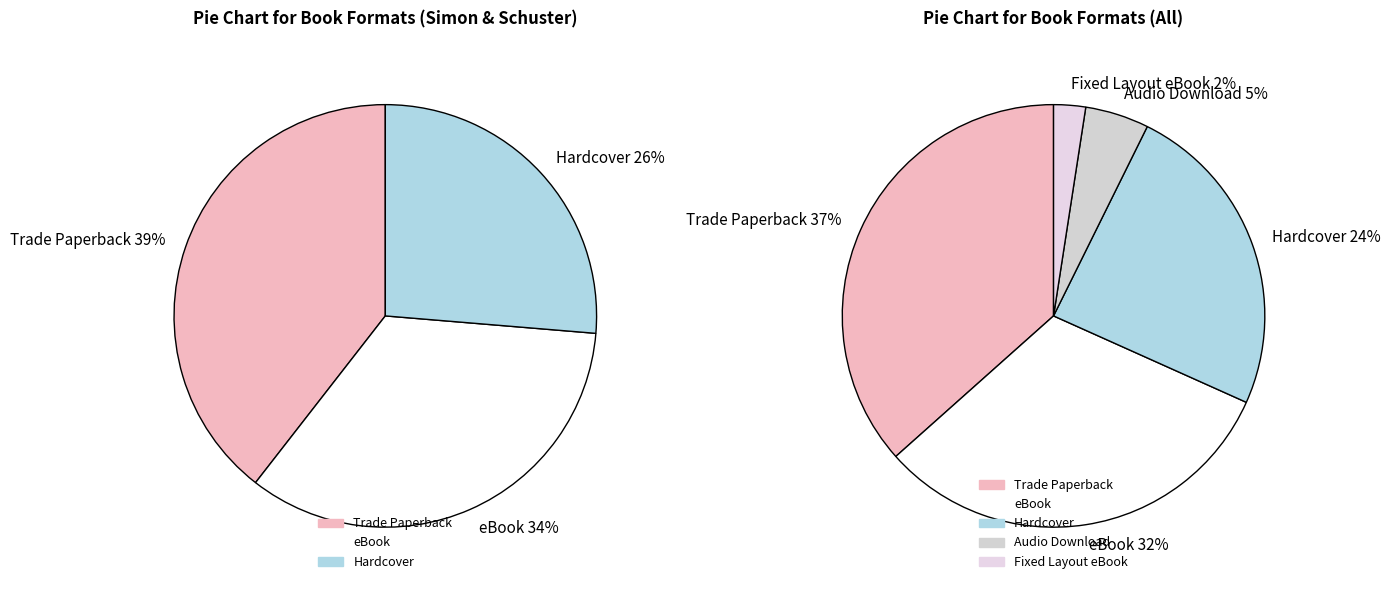

True or false: Audio Download accounts for 5% of the total.

True